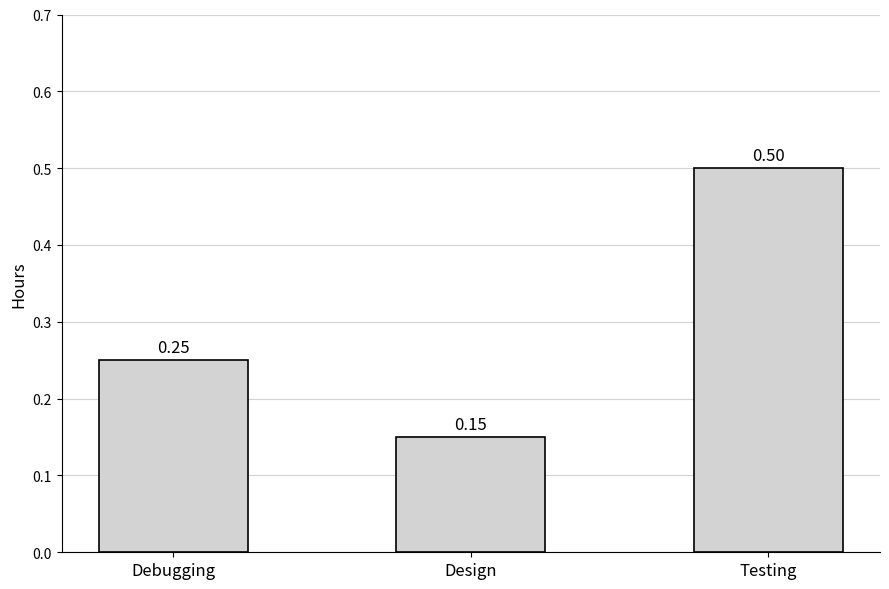

The chart shows a value of 0.5 at Testing. True or false?

True